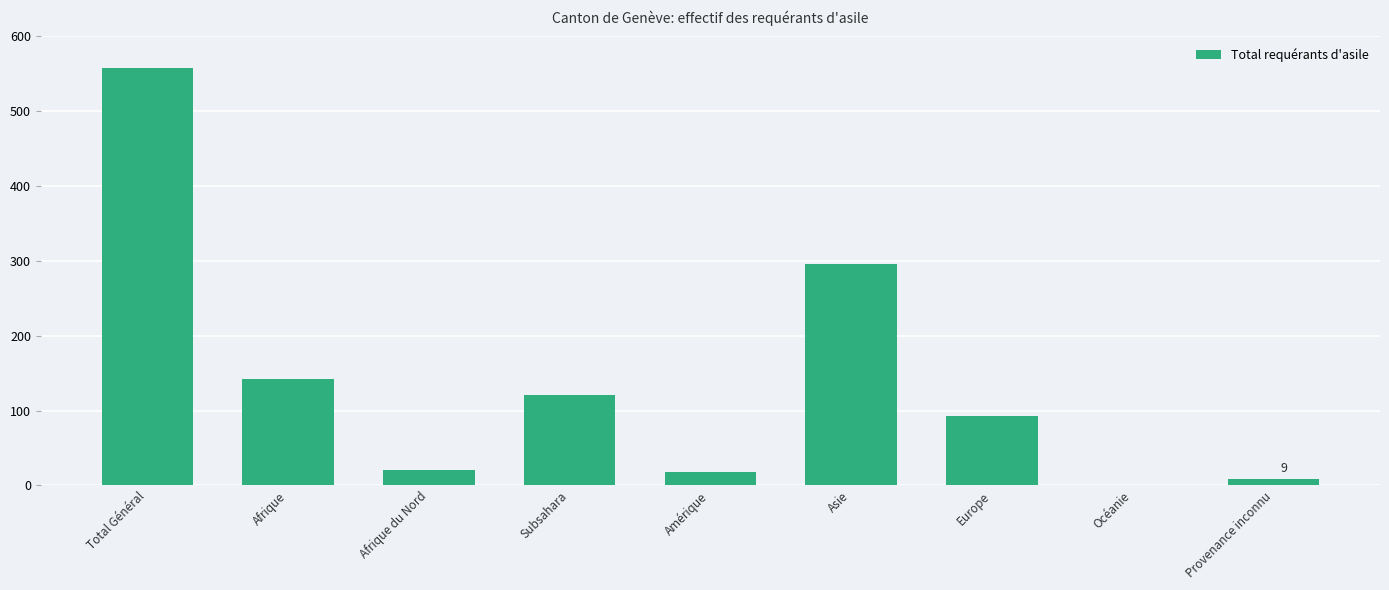

The chart shows a value of 201 at Asie. True or false?

False